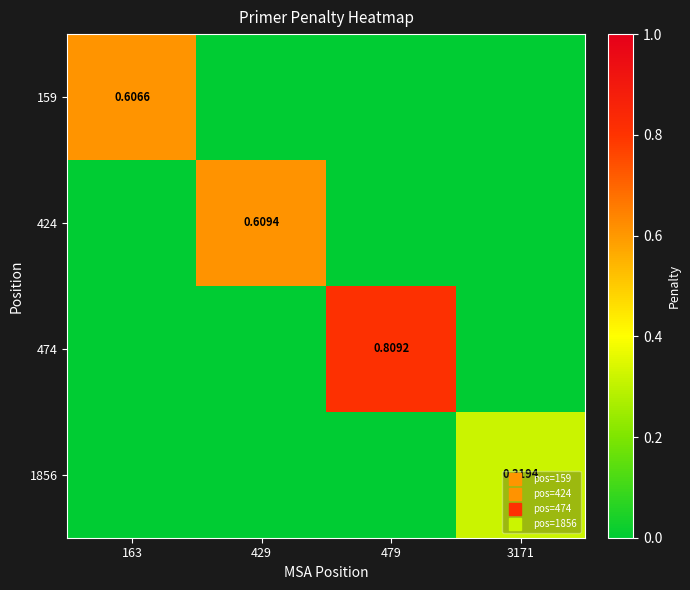

Is it true that 424 equals 0.6 at 429?

True